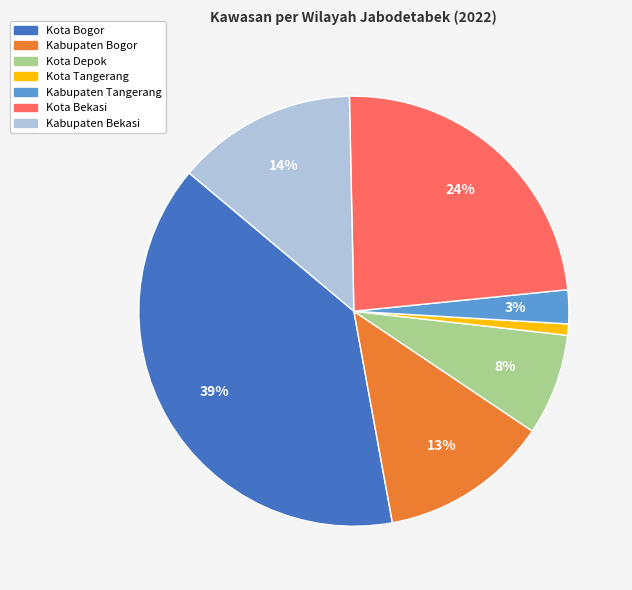

Is it true that Kabupaten Bogor is 13% of the pie?

True